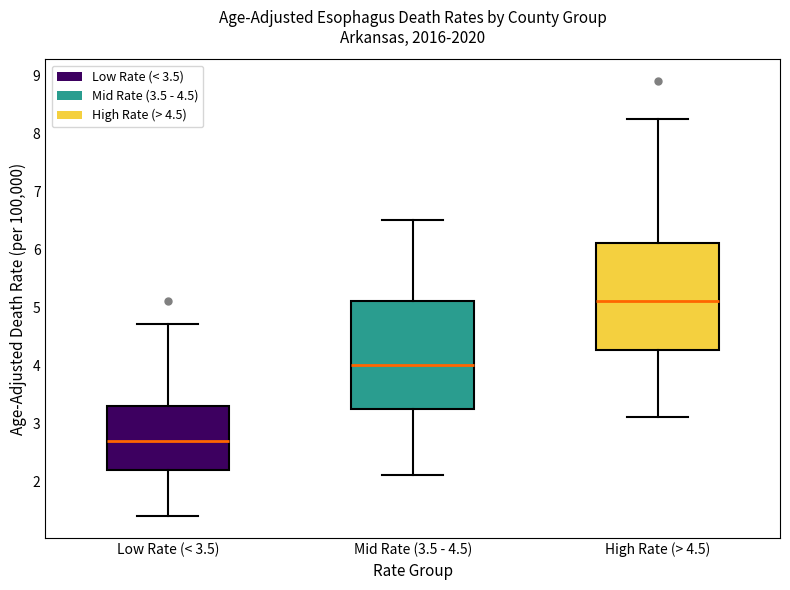

Reading left to right, read every box against the y-axis: the position of its median line, the range the box covers, and the ends of its whiskers. The values are not printed on the chart, so give them approximately, as read against the axis.

Low Rate (< 3.5): median 2.7, box 2.2 to 3.3, whiskers 1.4 to 4.7
Mid Rate (3.5 - 4.5): median 4.0, box 3.2 to 5.1, whiskers 2.1 to 6.5
High Rate (> 4.5): median 5.1, box 4.3 to 6.1, whiskers 3.1 to 8.2